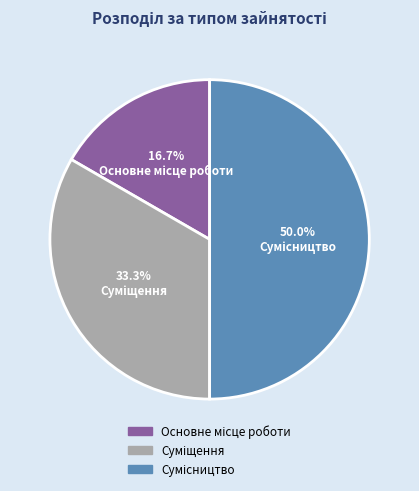

To the nearest percent, what is the difference between the largest and smallest slice percentages?

33%